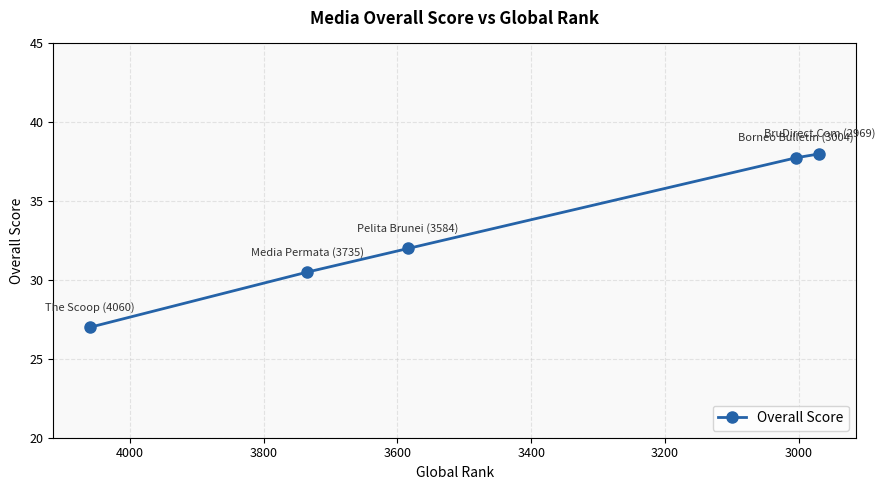

What is the minimum value shown in the chart?

27.0